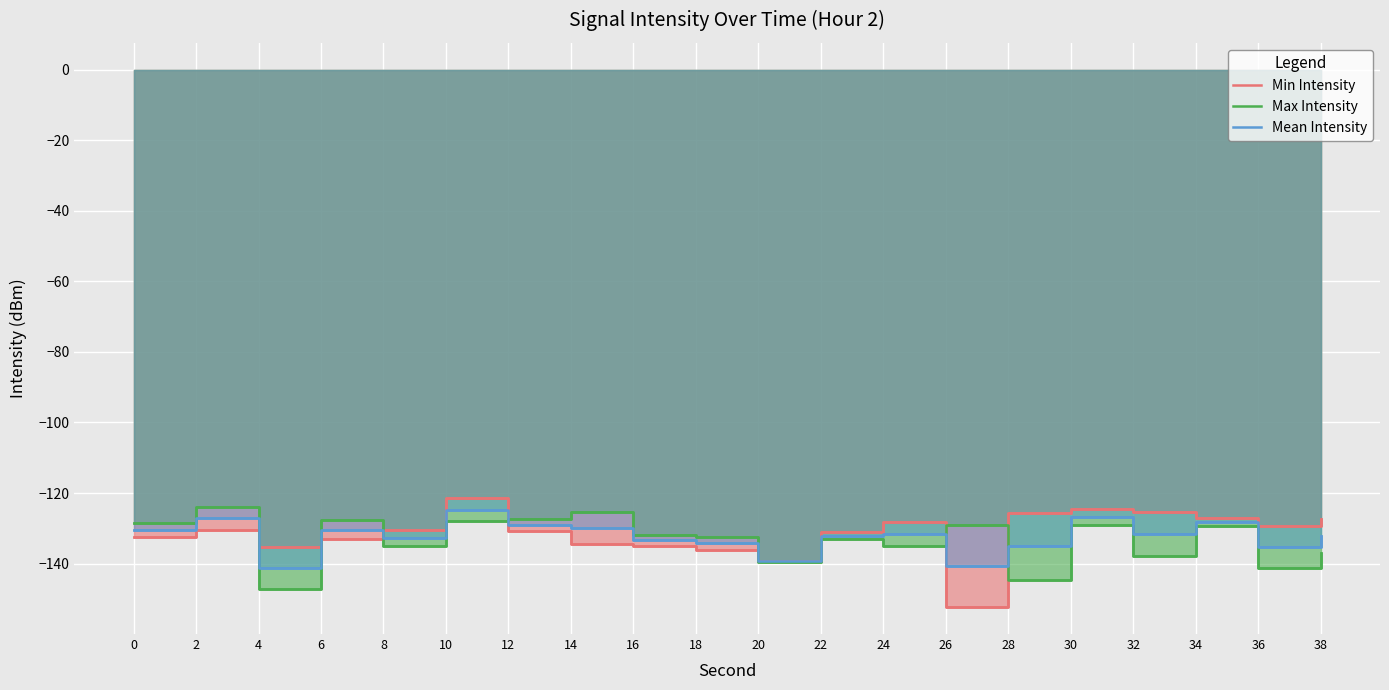

At which label does Min Intensity reach its peak?

10